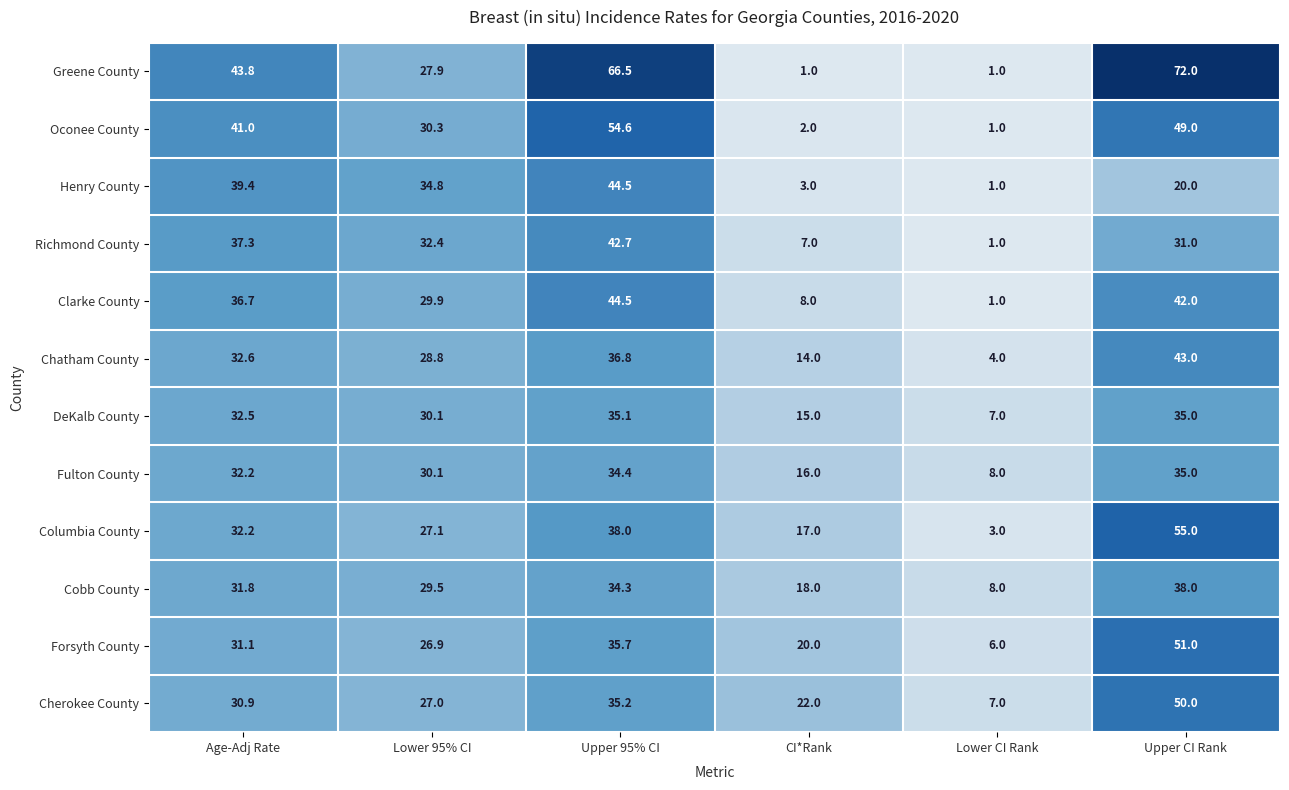

How many series are shown in this chart?

12